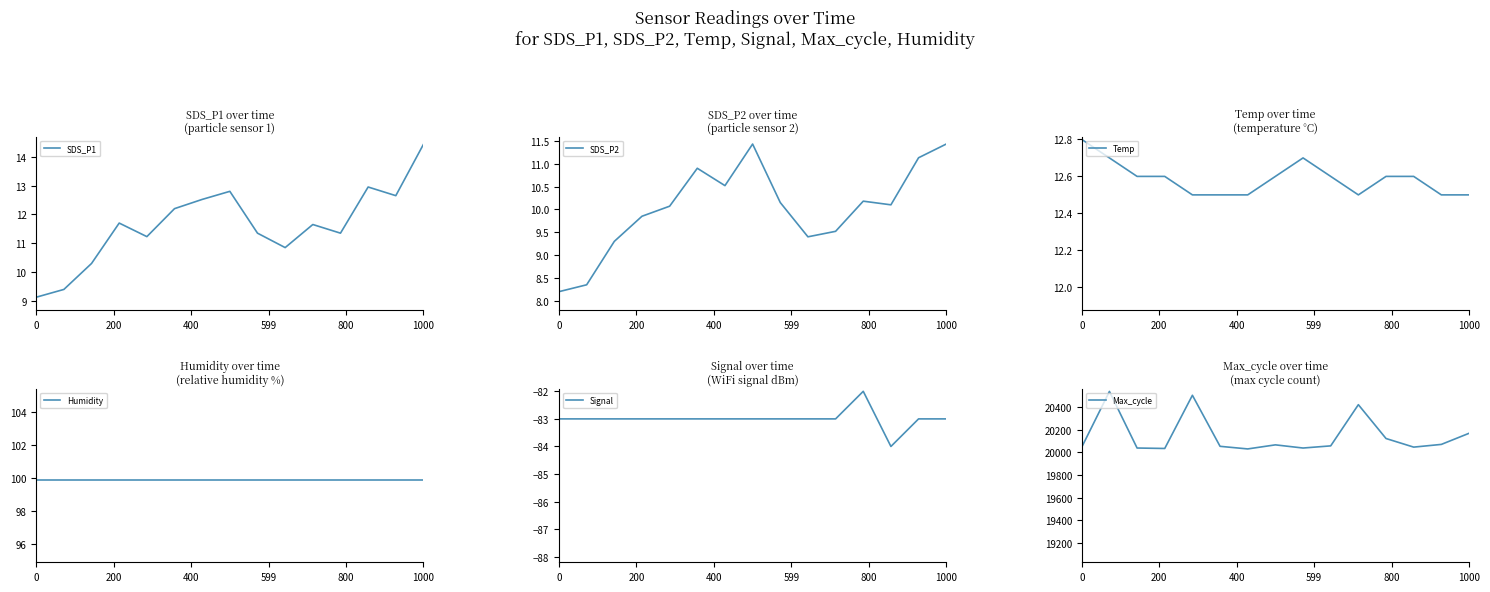

Rank the series by their maximum value, from lowest to highest.

Signal, SDS_P2, Temp, SDS_P1, Humidity, Max_cycle